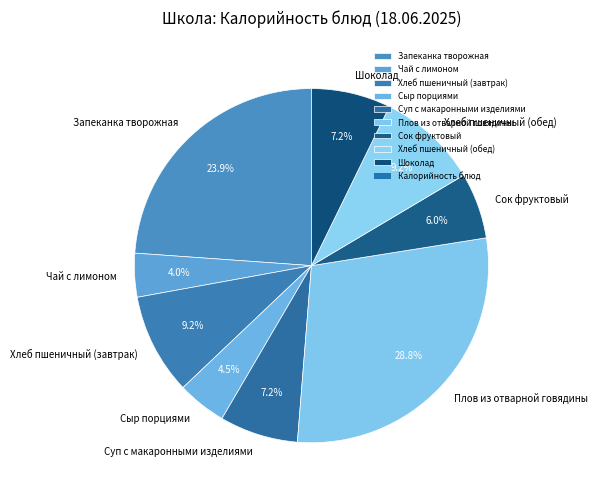

Is Сыр порциями the majority of the pie?

No